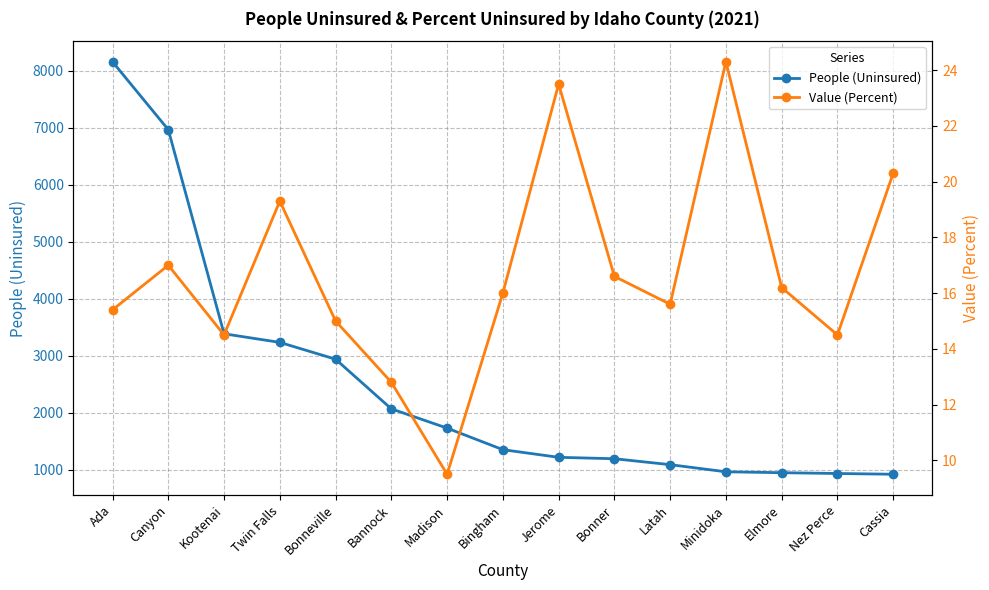

What is the sum of all People (Uninsured) values?

37111.0